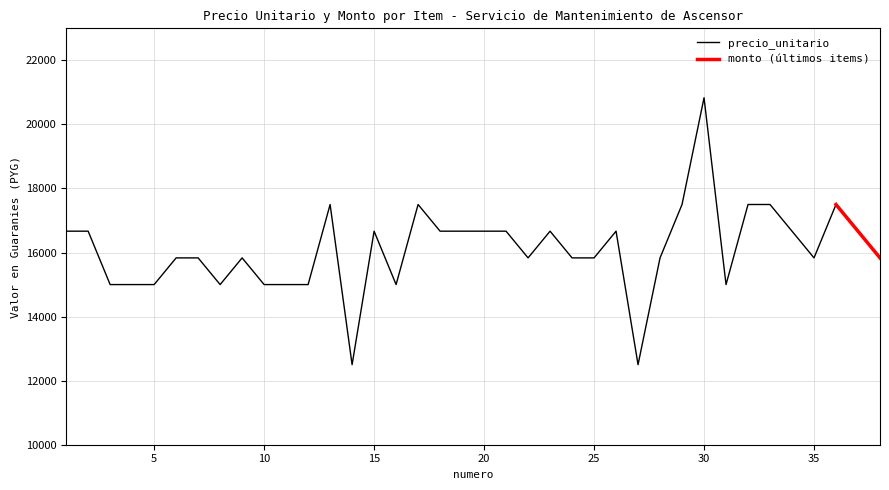

How many points are higher than both their immediate neighbors (excluding endpoints)?

8